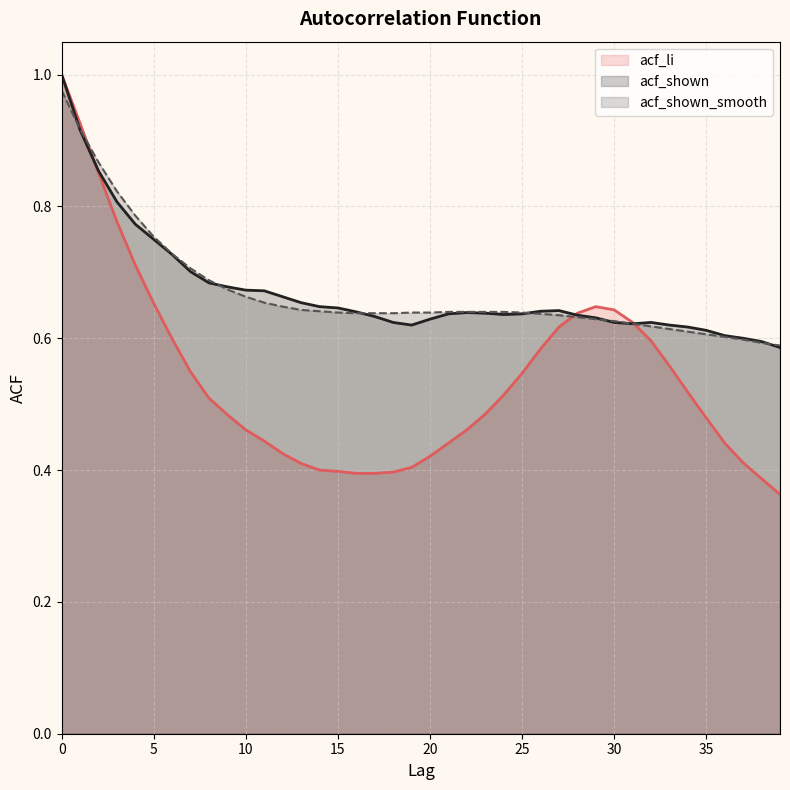

True or false: acf_shown_smooth has more than 2 interior local peaks.

False